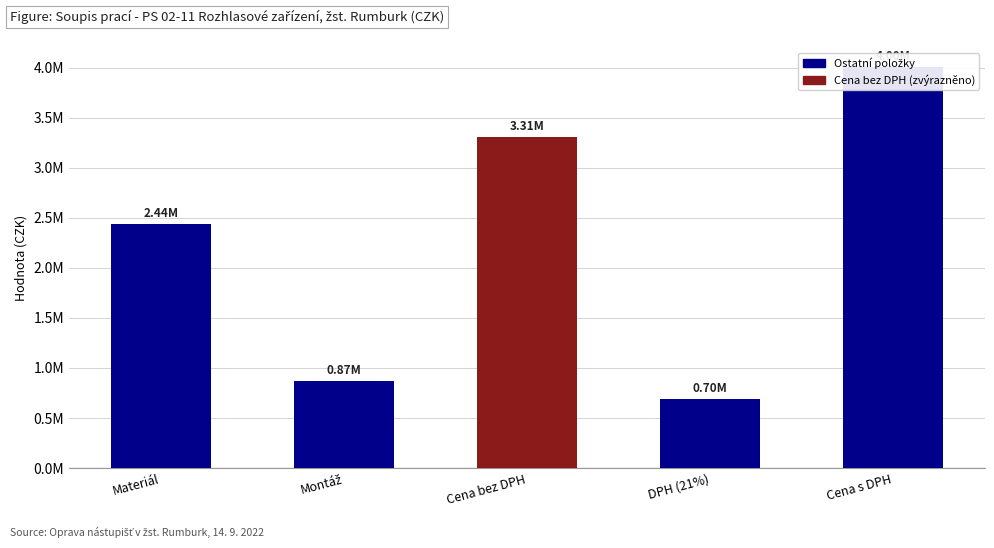

True or false: the data shows 4004831.4 at Cena s DPH.

True